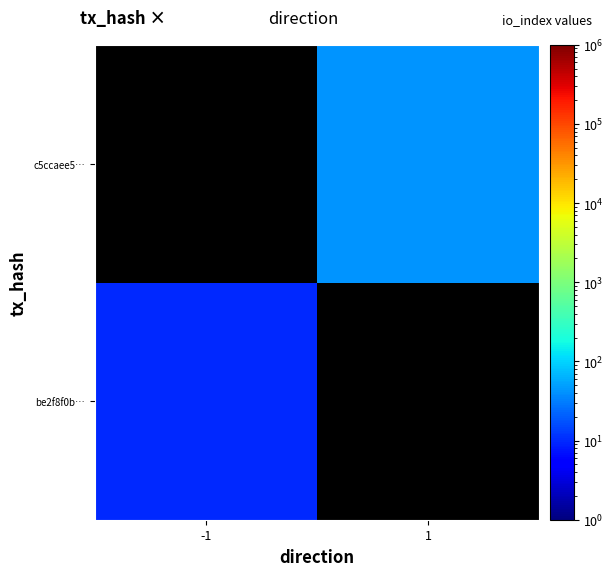

Is the value of c5ccaee5… at 1 greater than the value of be2f8f0b… at -1?

Yes